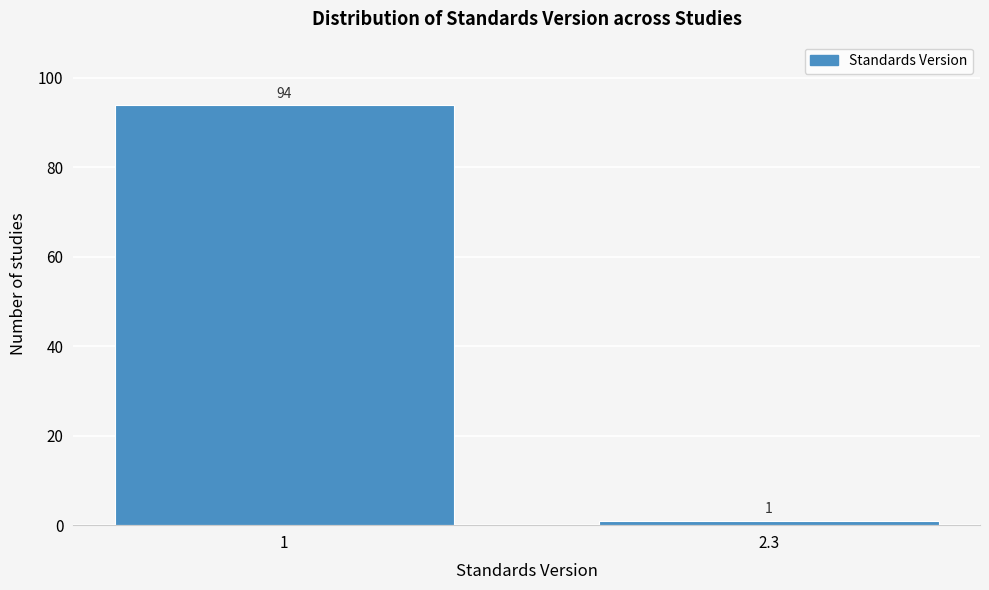

Reading left to right, extract all data points from this chart.

94	1